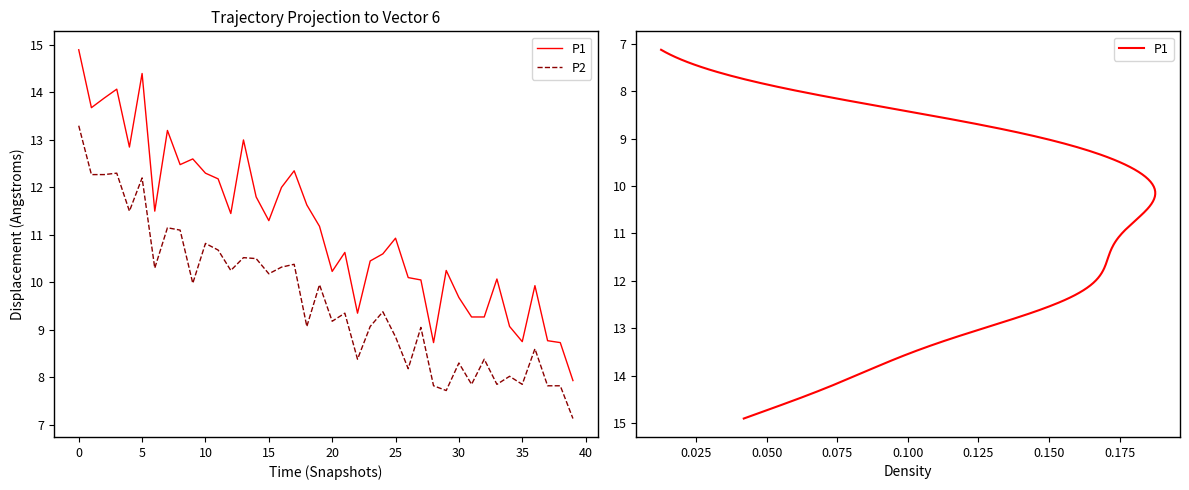

How many interior local valleys does the P2 series have?

13